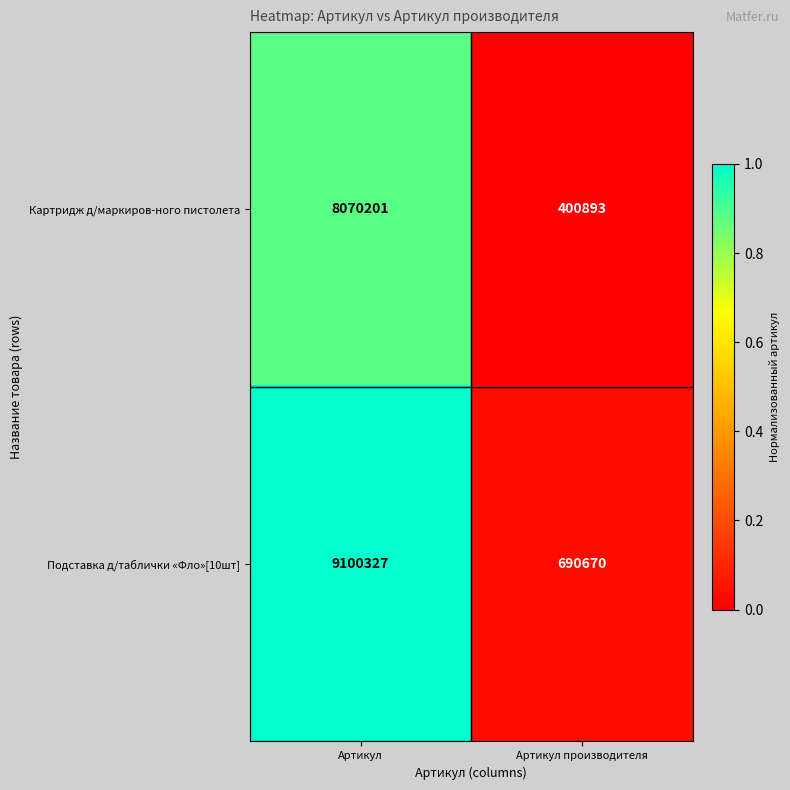

How many series are shown in this chart?

2